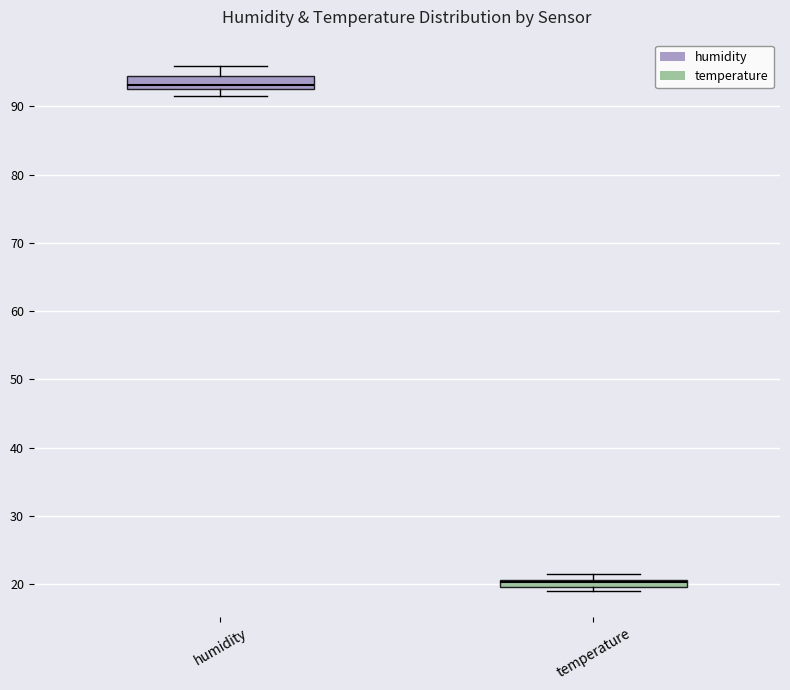

Which box's median line is the lowest?

temperature